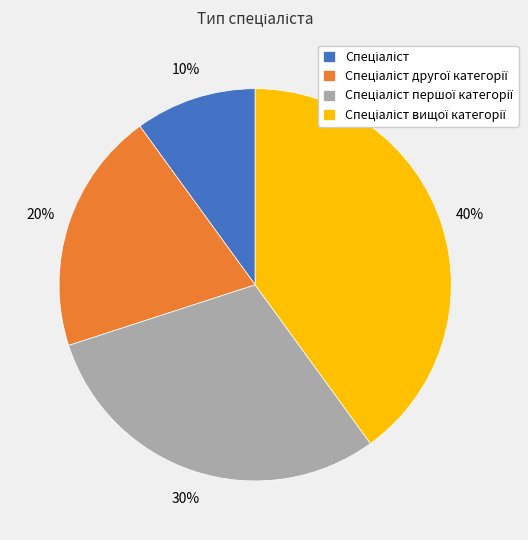

To the nearest percent, what is the average slice percentage?

25%